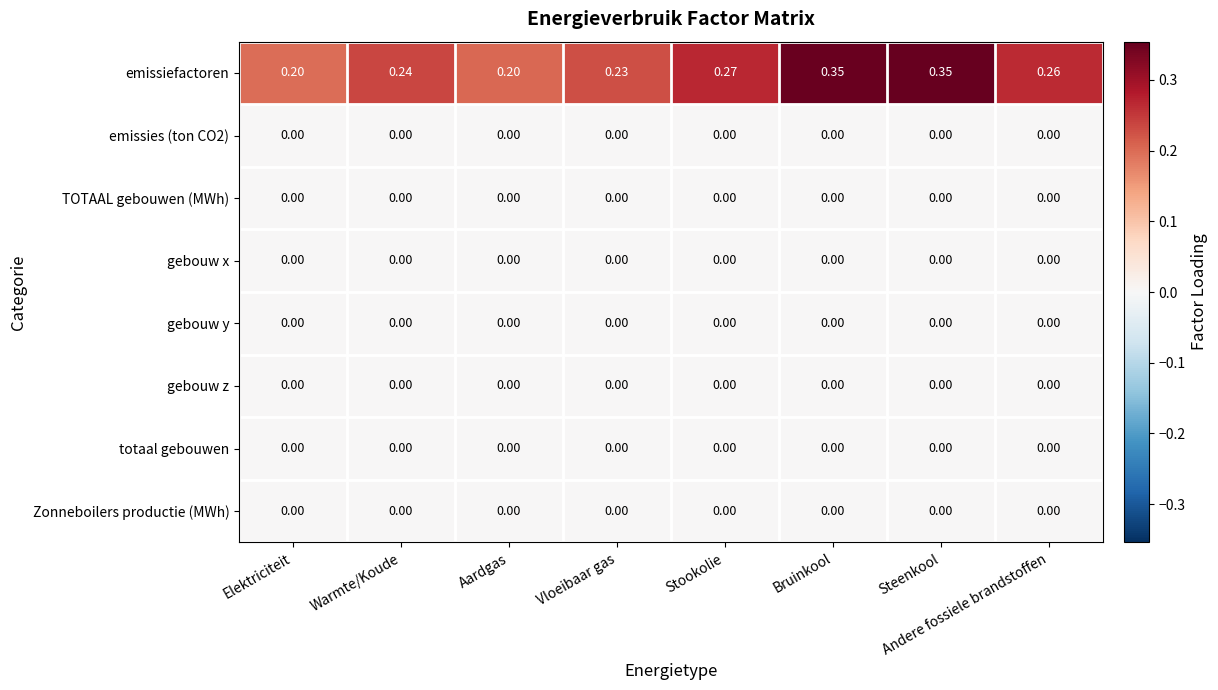

Between Warmte/Koude and Andere fossiele brandstoffen, which series saw the biggest shift?

emissiefactoren